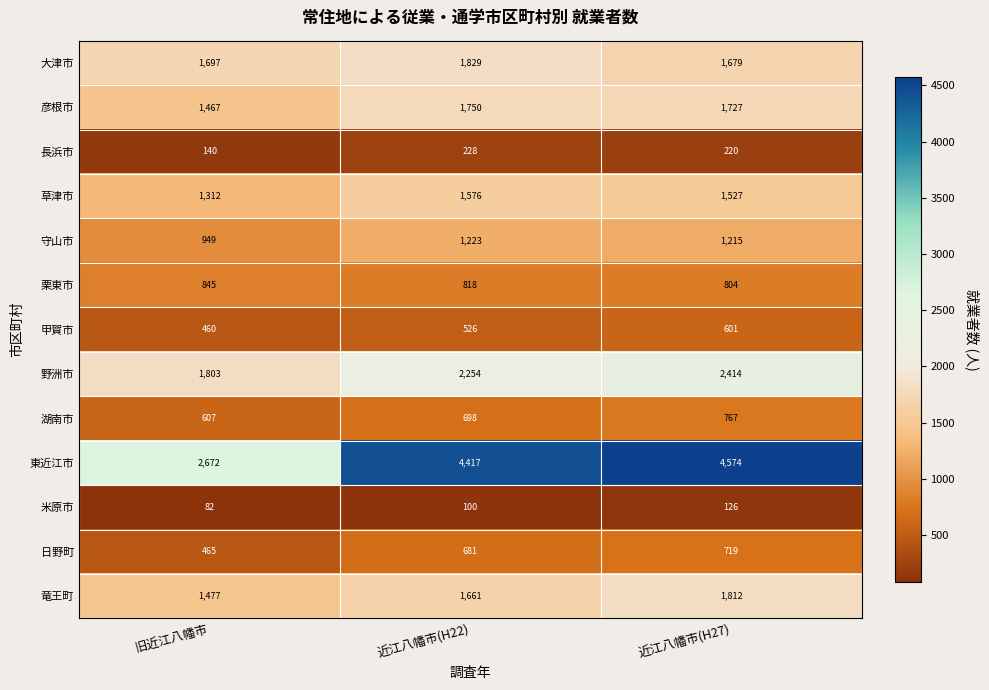

The 栗東市 series shows 804 at 近江八幡市(H27). True or false?

True